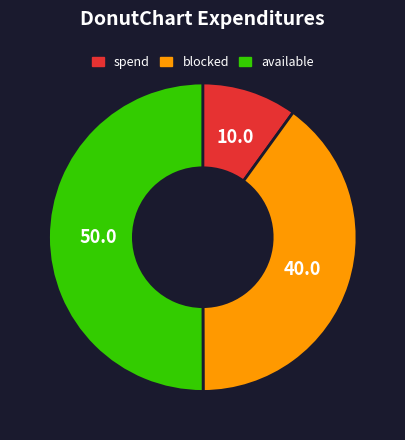

Count the number of slices in the pie.

3